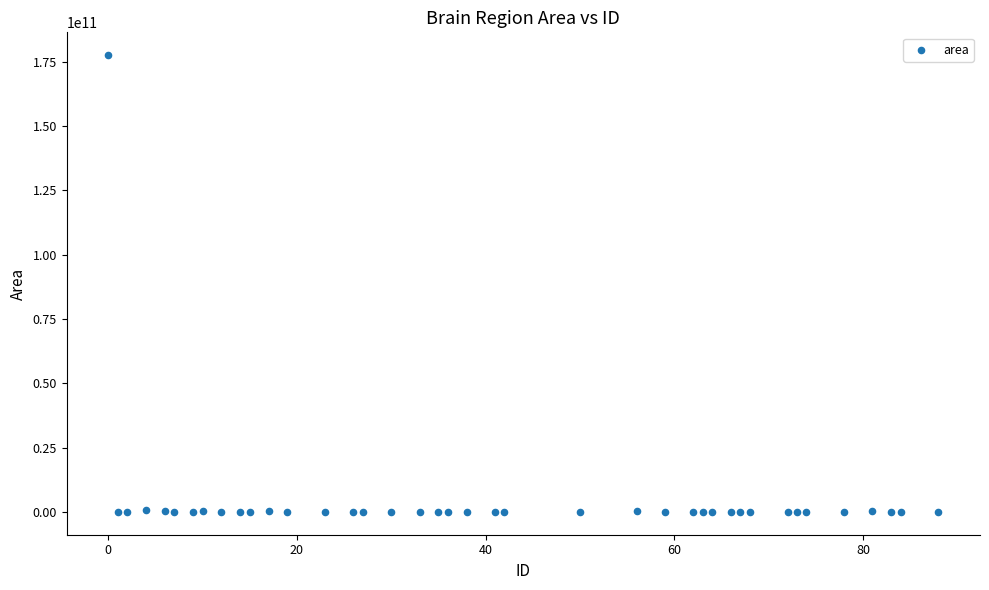

What is the range of X values (max minus min)?

88